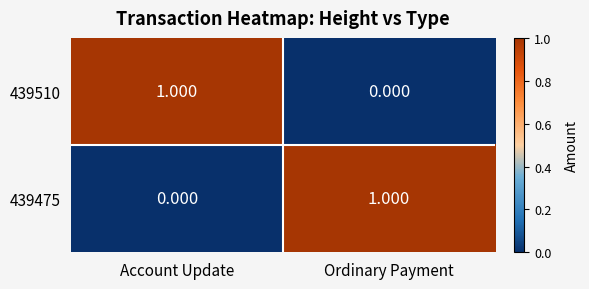

How many data points does each series have?

2